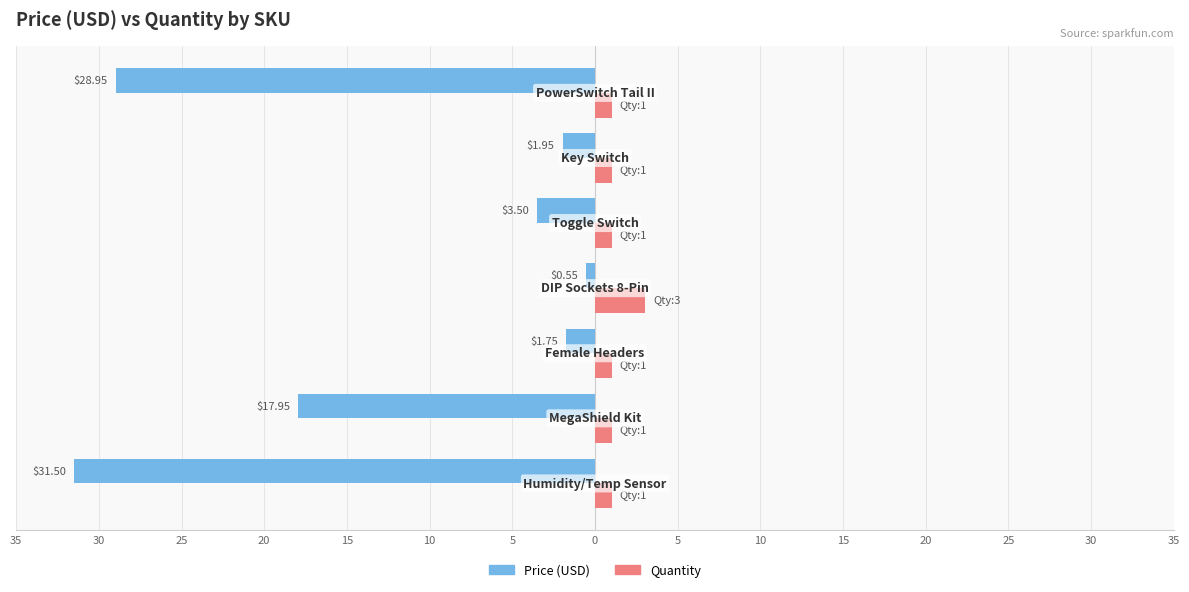

Reading right to left, transcribe all the data shown in this chart.

Price (USD): 5=-28.9	10=-1.9	15=-3.5	20=-0.6	25=-1.8	30=-17.9	35=-31.5
Quantity: 5=1.0	10=1.0	15=1.0	20=3.0	25=1.0	30=1.0	35=1.0